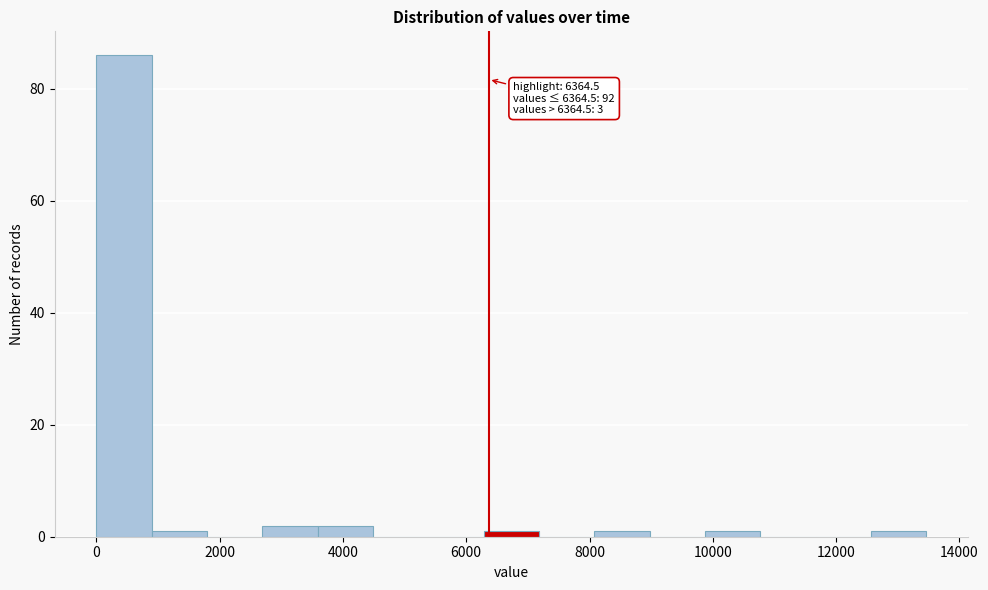

Which range on the x-axis has the tallest bar?

0 to 800